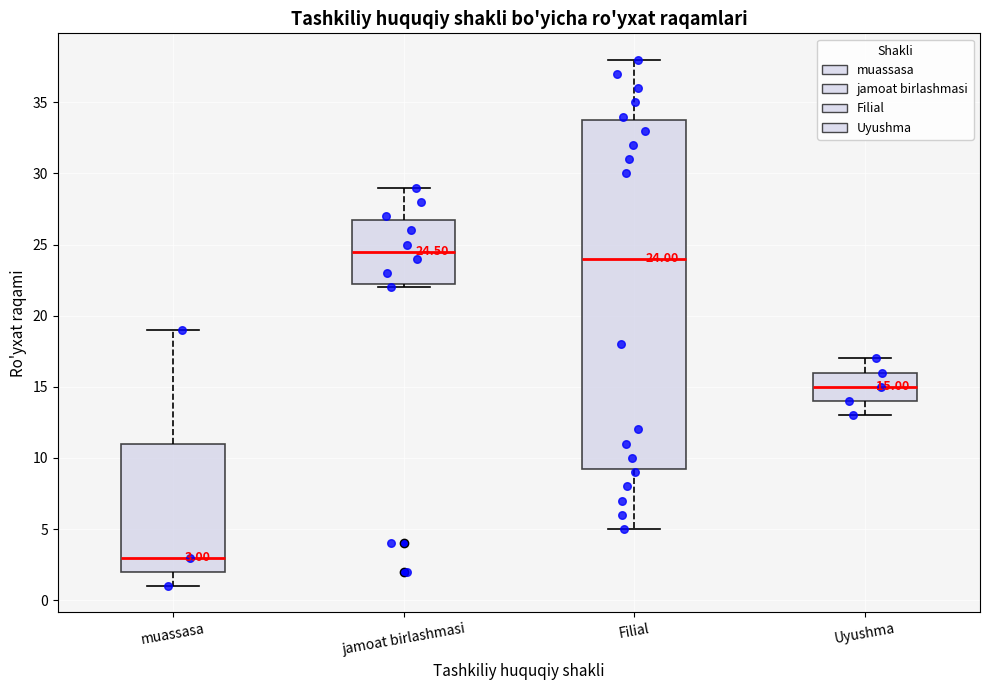

Which box is the tallest, from its lower edge to its upper edge?

Filial